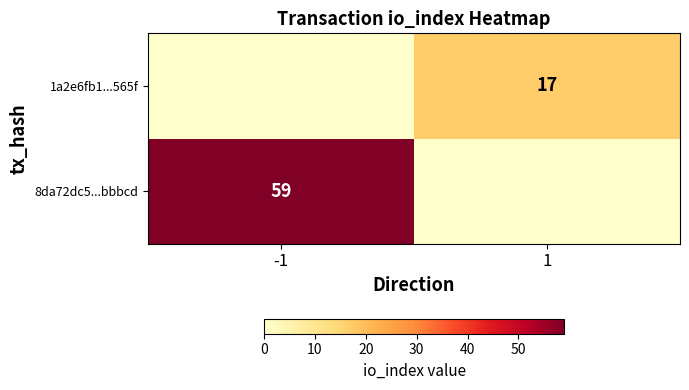

True or false: 8da72dc5...bbbcd has a value of 59 at -1.

True